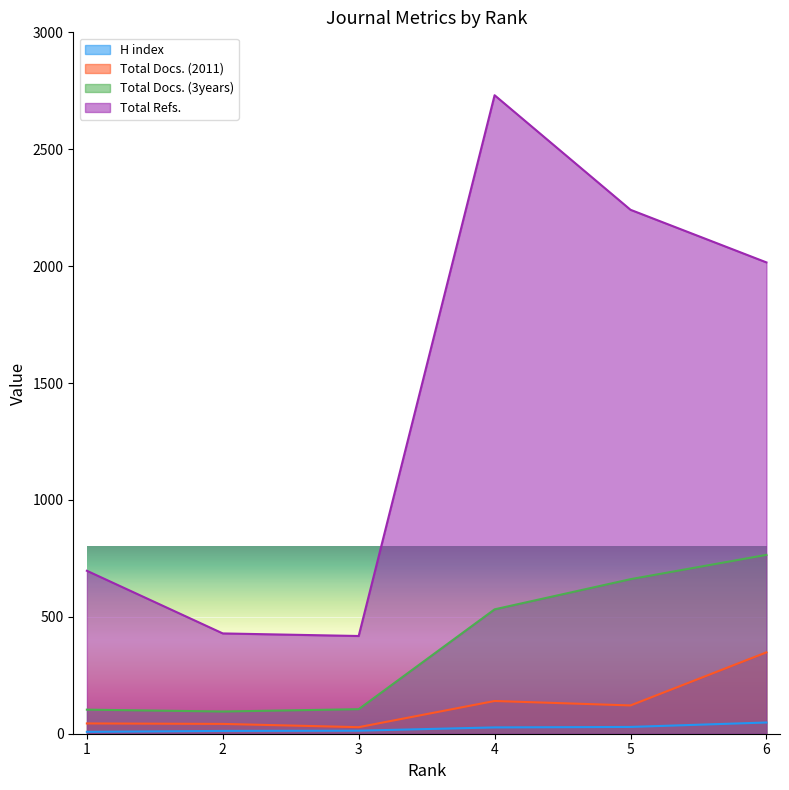

Reading left to right, transcribe all the data shown in this chart.

H index: 1=8	2=12	3=13	4=27	5=29	6=48
Total Docs. (2011): 1=44	2=42	3=28	4=140	5=121	6=348
Total Docs. (3years): 1=103	2=95	3=105	4=532	5=661	6=765
Total Refs.: 1=697	2=429	3=418	4=2731	5=2241	6=2016